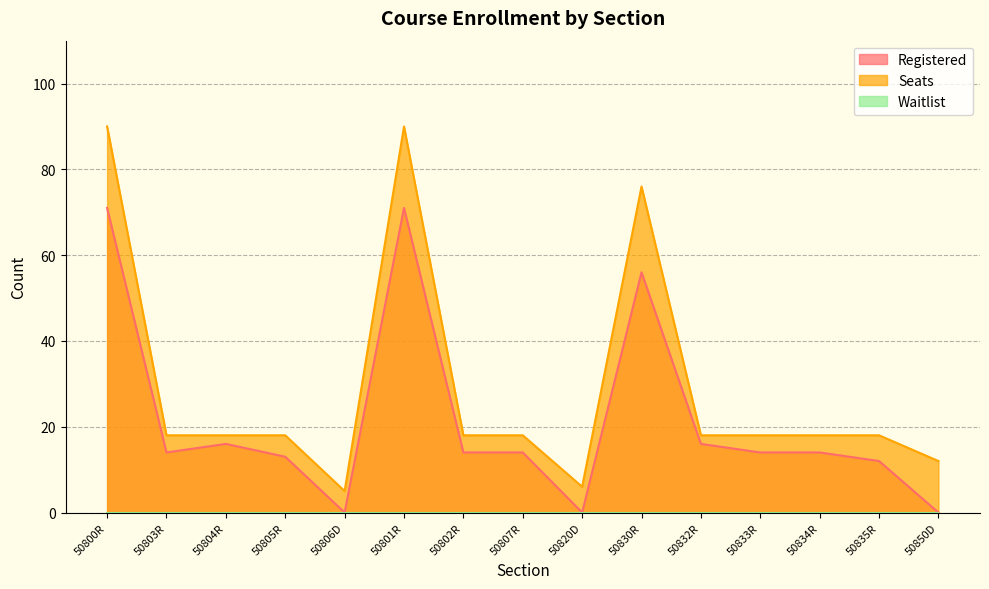

Which series has the largest total across all categories?

Seats